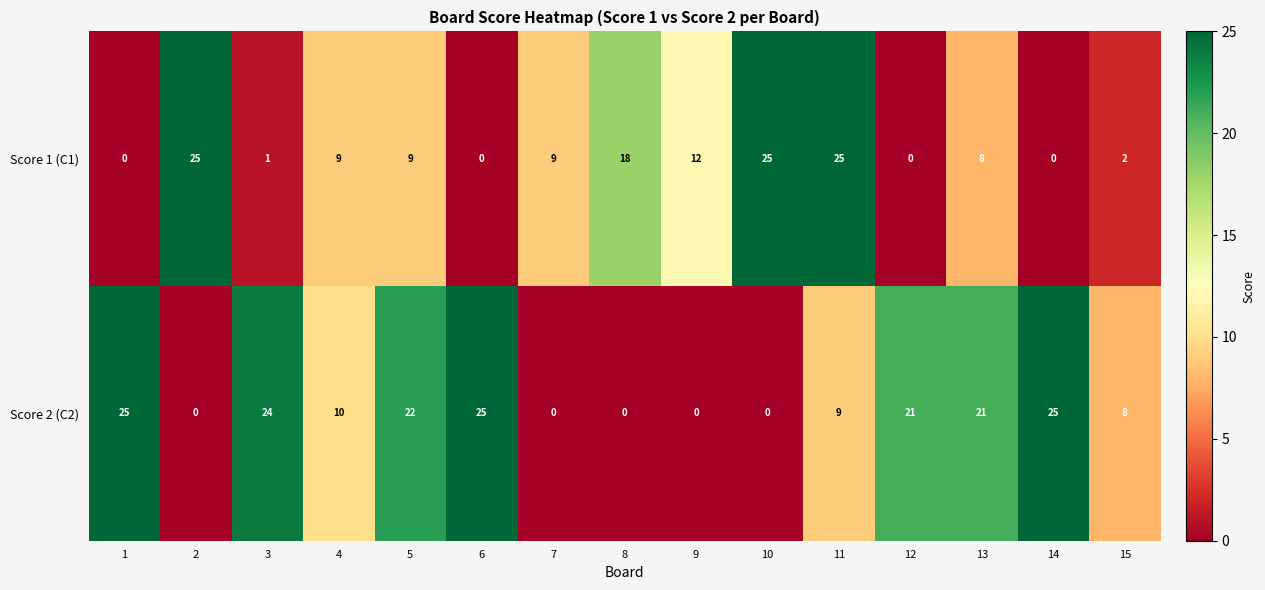

At how many categories does at least one series exceed 7?

15